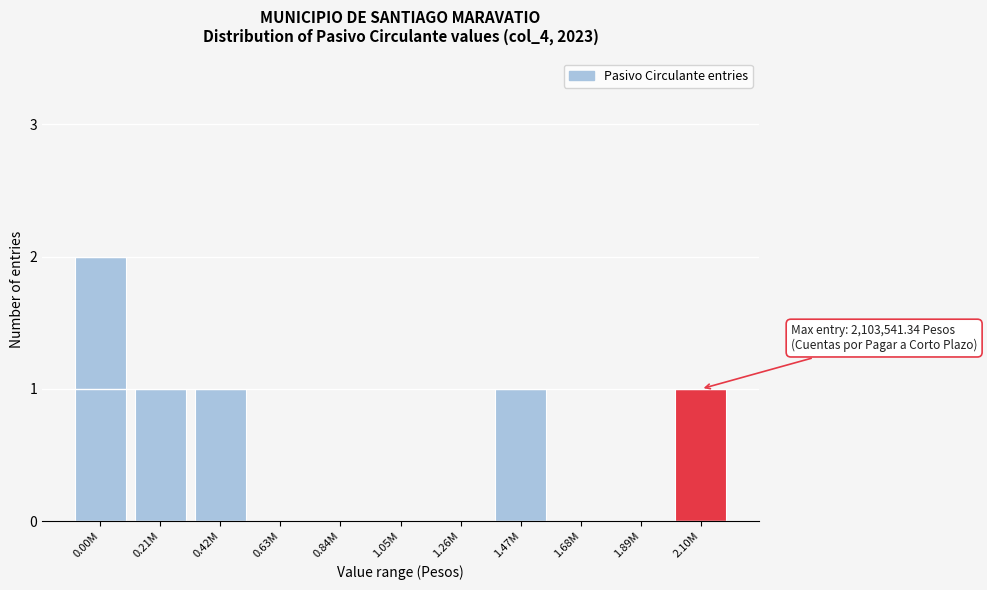

Reading left to right, what are all the values shown in this chart?

0.00M=2	0.21M=1	0.42M=1	0.63M=0	0.84M=0	1.05M=0	1.26M=0	1.47M=1	1.68M=0	1.89M=0	2.10M=1